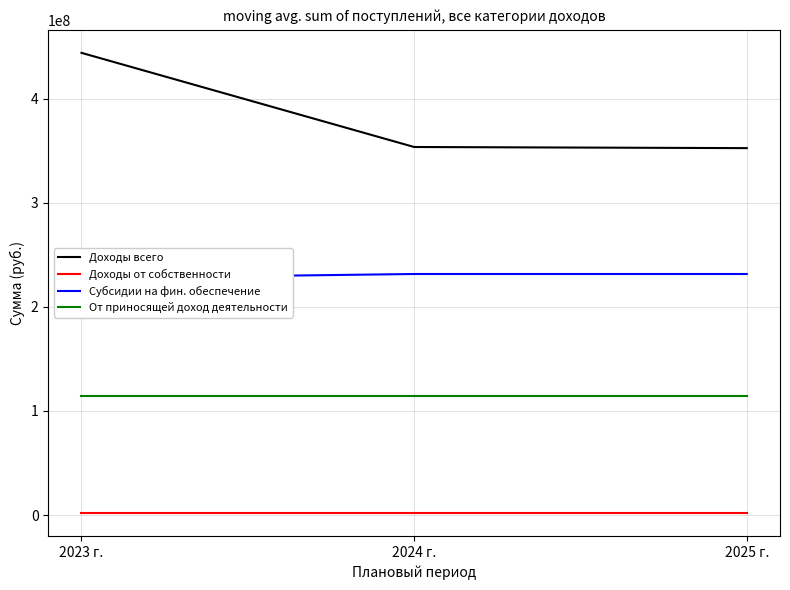

What is the label of the 2nd point from the left?

2024 г.